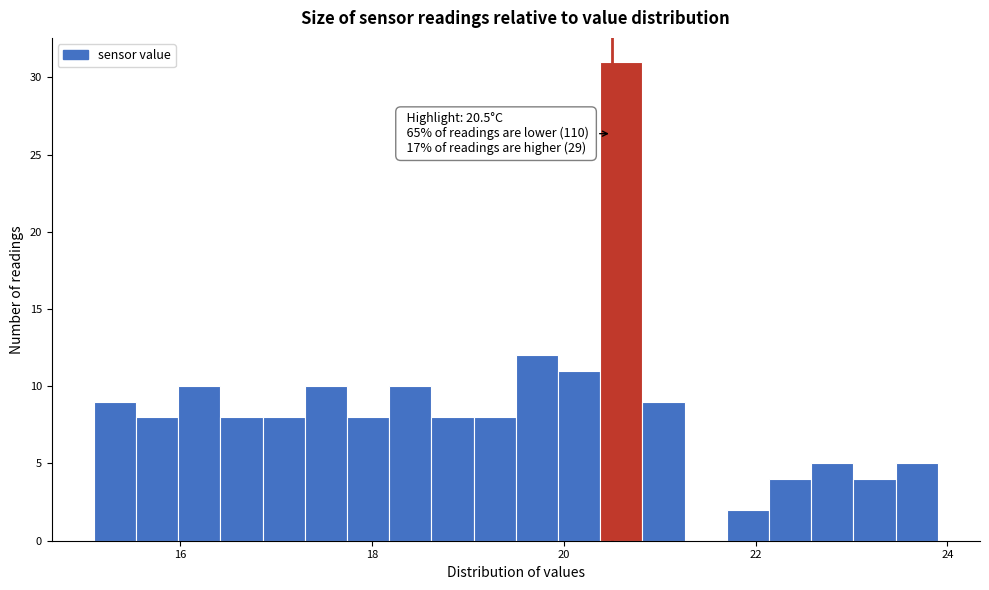

Read against the x-axis, roughly where is the centre of the tallest bar?

20.6